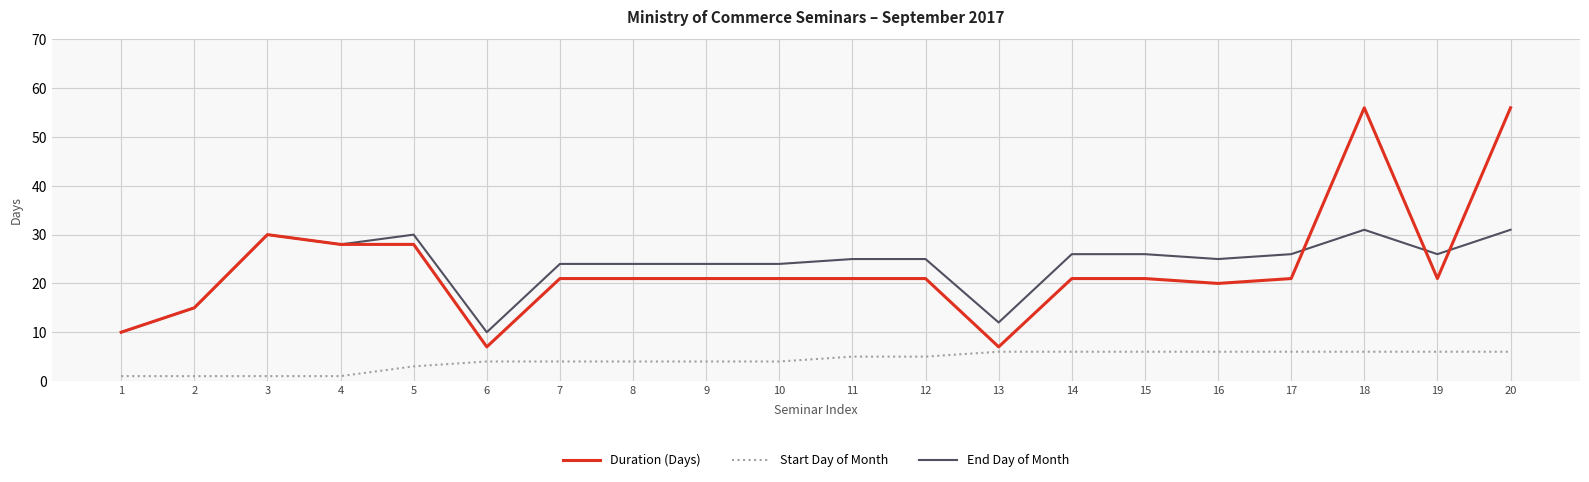

True or false: End Day of Month and Start Day of Month intersect in this chart.

False